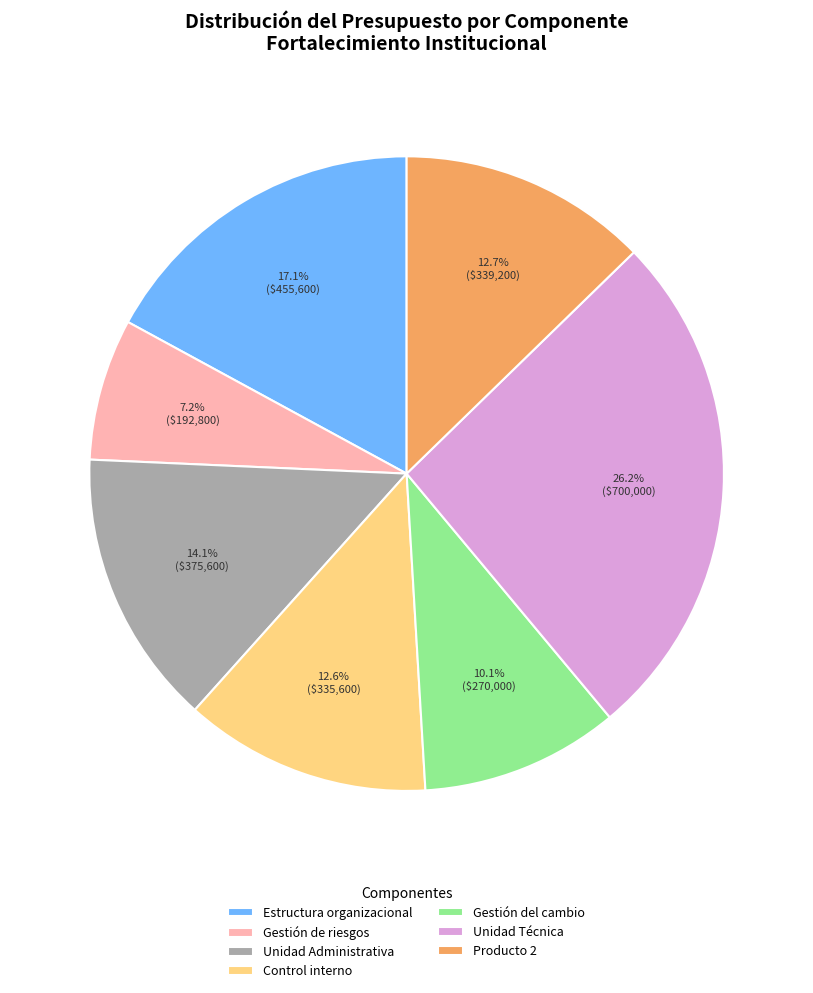

To the nearest percent, what is the difference between the largest and smallest slice percentages?

19%